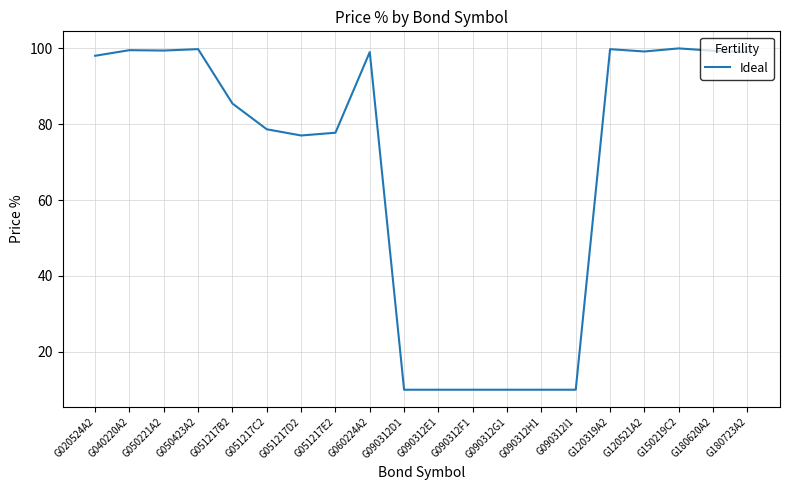

True or false: the data shows 146.1 at G060224A2.

False